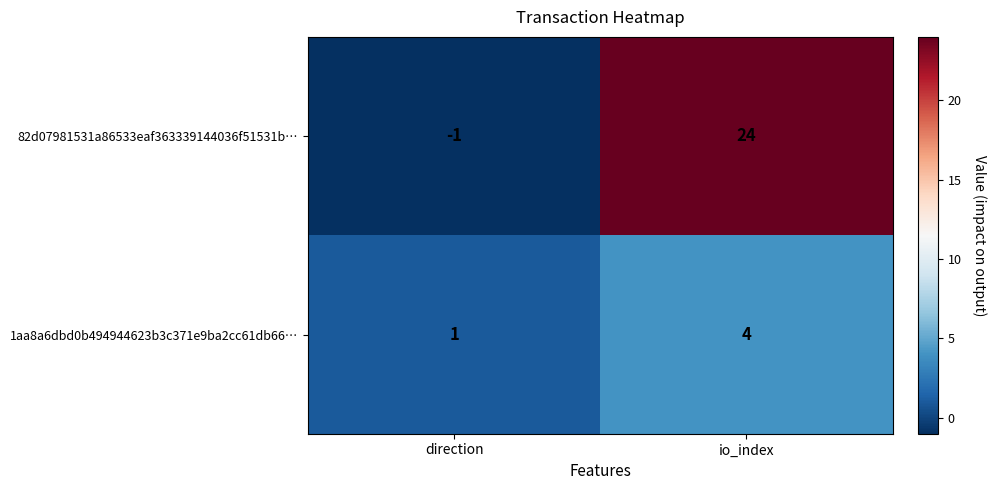

Which series has the largest range (max minus min)?

82d07981531a86533eaf363339144036f51531b…